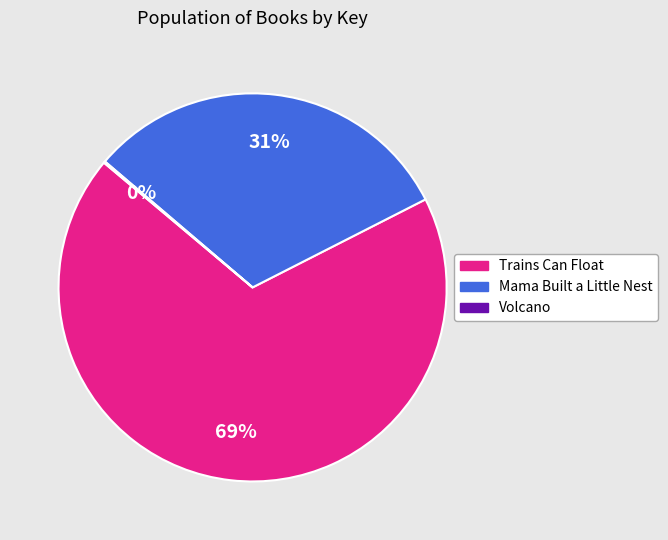

Which slice is the largest?

Trains Can Float